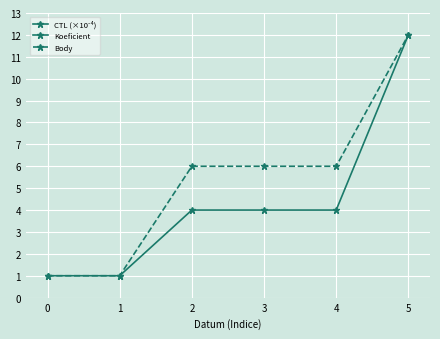

How many lines are shown in the chart?

3